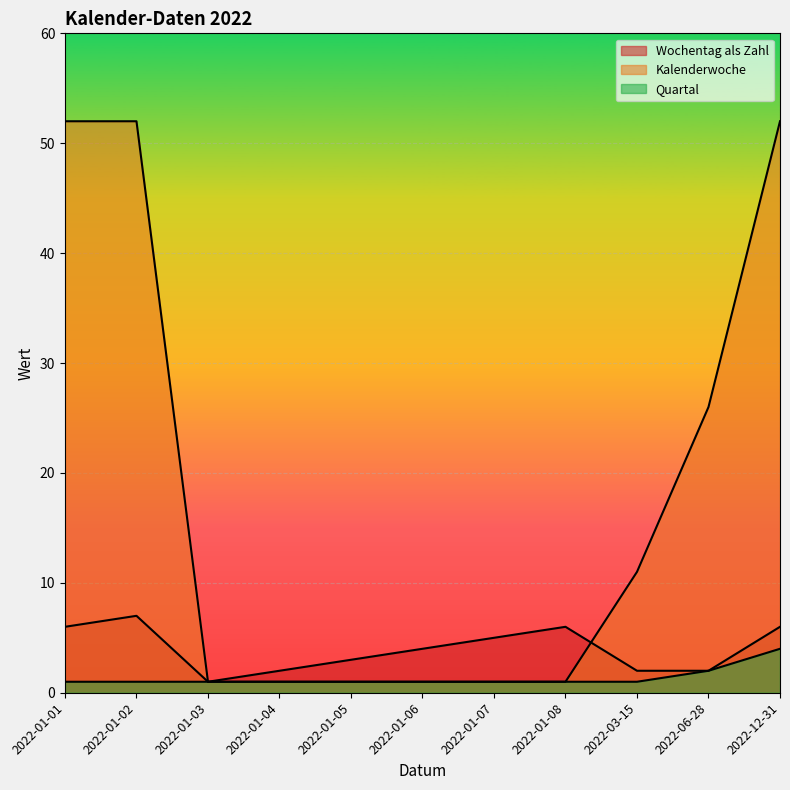

Reading left to right, transcribe all the data shown in this chart.

Wochentag als Zahl: 6	7	1	2	3	4	5	6	2	2	6
Kalenderwoche: 52	52	1	1	1	1	1	1	11	26	52
Quartal: 1	1	1	1	1	1	1	1	1	2	4